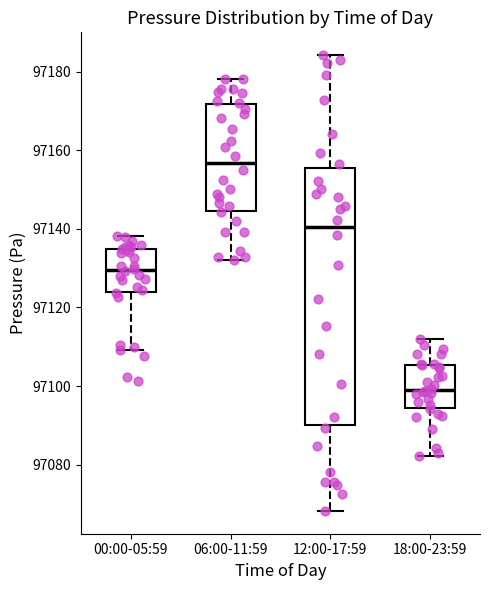

Reading left to right, transcribe this box plot: for each box, give where its median line is, the range the box spans, and where its two whiskers end, as read against the y-axis. The values are not printed on the chart, so give them approximately, as read against the axis.

00:00-05:59: median 97130, box 97124 to 97134, whiskers 97110 to 97138
06:00-11:59: median 97156, box 97144 to 97172, whiskers 97132 to 97178
12:00-17:59: median 97140, box 97090 to 97156, whiskers 97068 to 97184
18:00-23:59: median 97098, box 97094 to 97106, whiskers 97082 to 97112